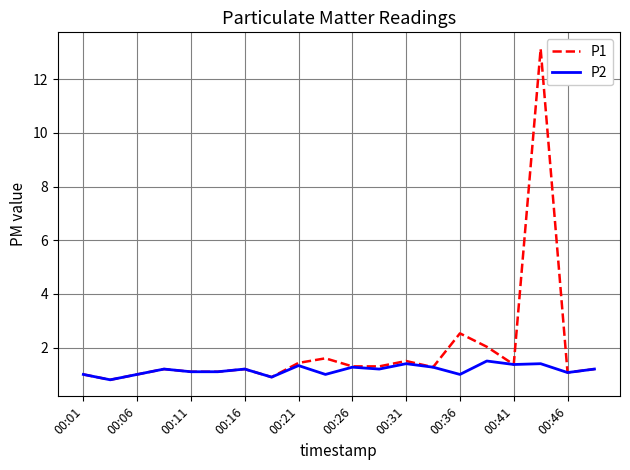

What is the minimum value shown in the chart?

0.8